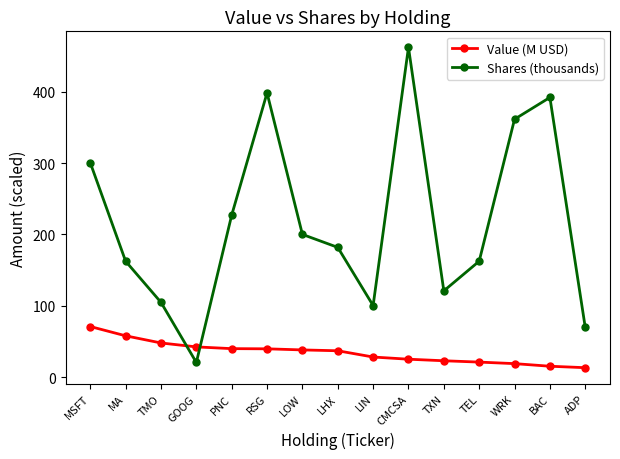

What is the average value of the Value (M USD) series?

34.5